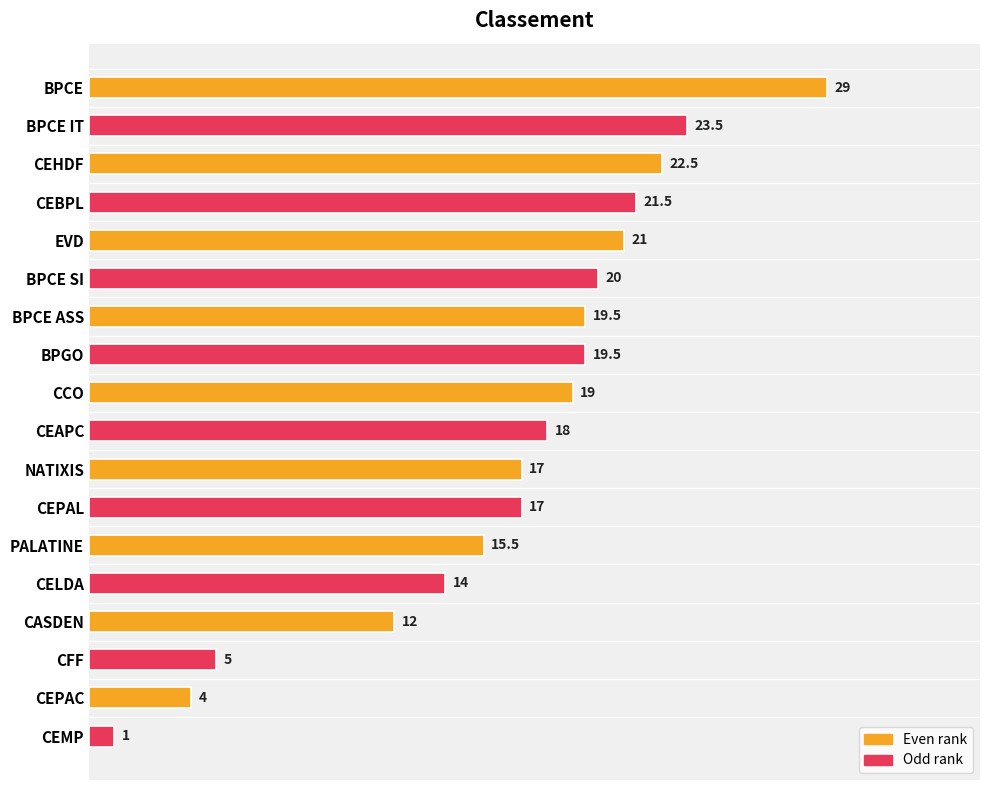

Between PALATINE and NATIXIS, which is larger?

NATIXIS